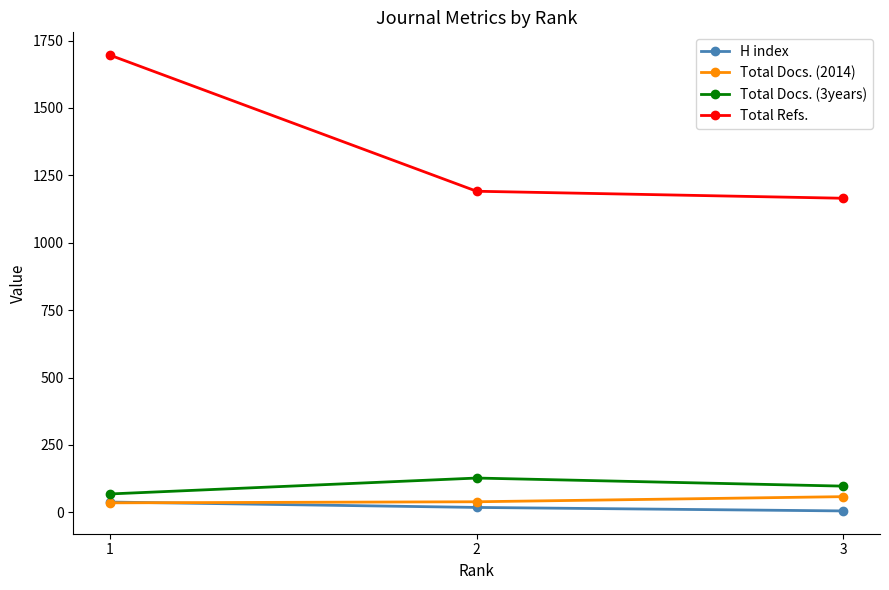

At 2, list the series in order from largest to smallest.

Total Refs., Total Docs. (3years), Total Docs. (2014), H index